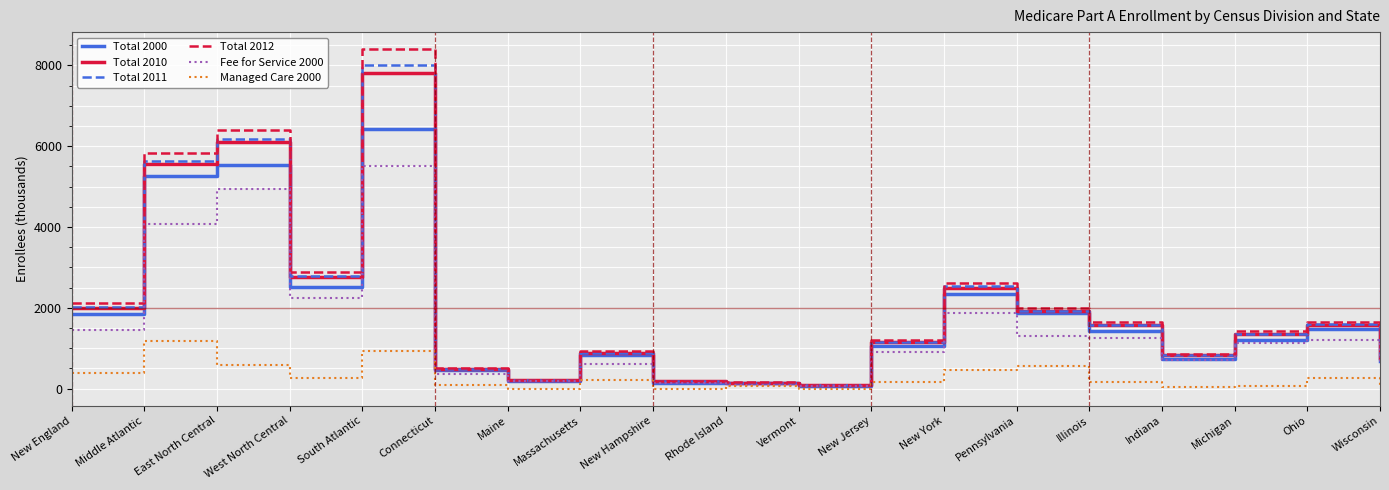

Which category has the highest value across all series?

South Atlantic